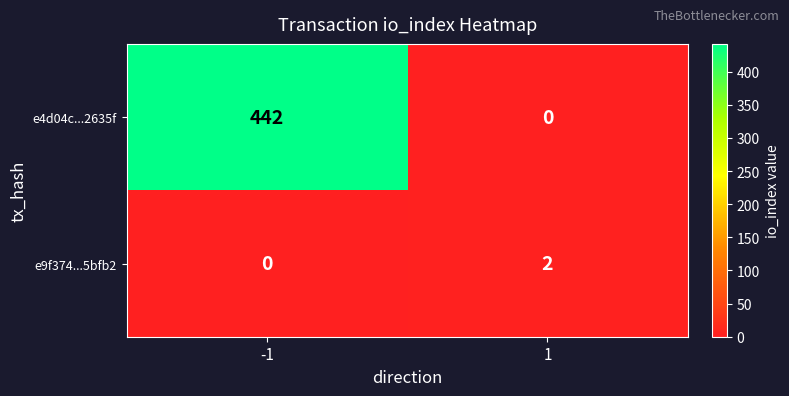

Count the number of data series in this chart.

2